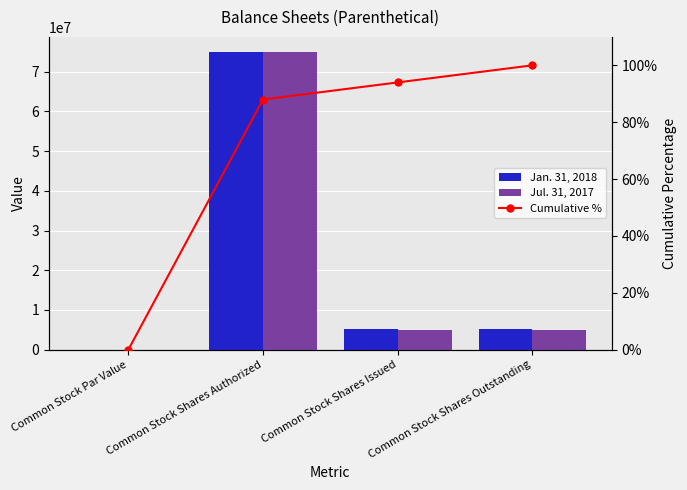

At how many categories does at least one series exceed 21959477?

1